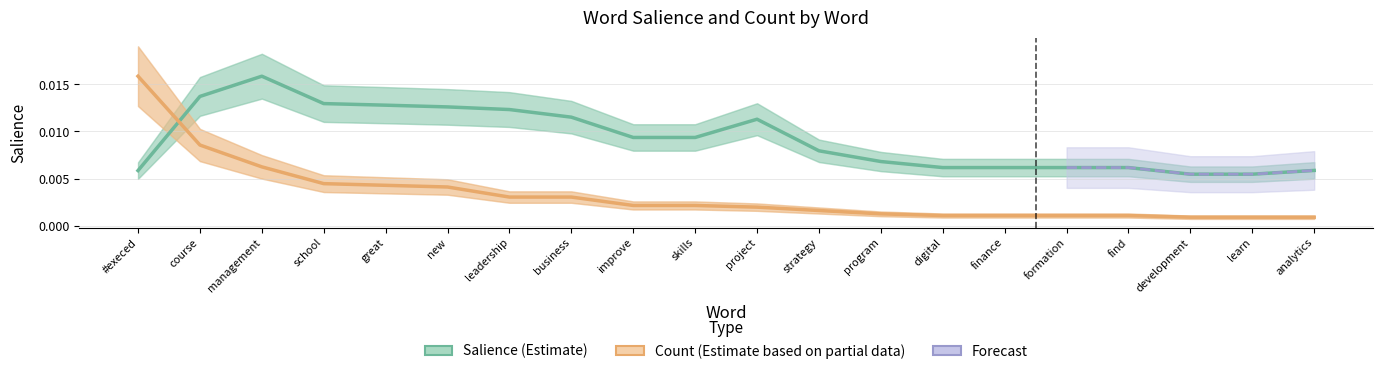

After their last crossing, which series has the higher values: Salience (Estimate) or Count (Estimate based on partial data)?

Salience (Estimate)